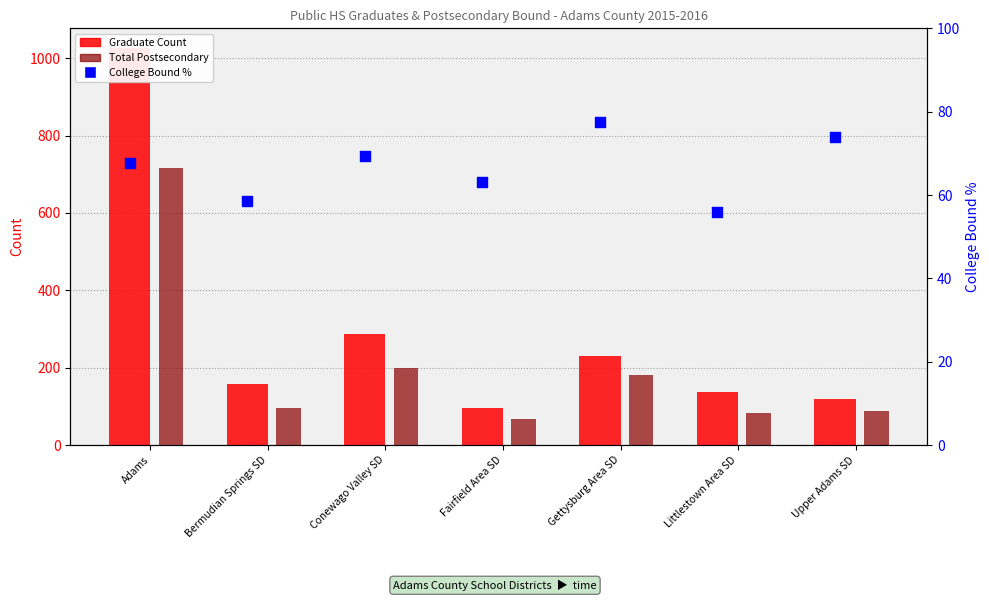

Is the value of Graduate Count at Gettysburg Area SD greater than the value of Total Postsecondary at Fairfield Area SD?

Yes